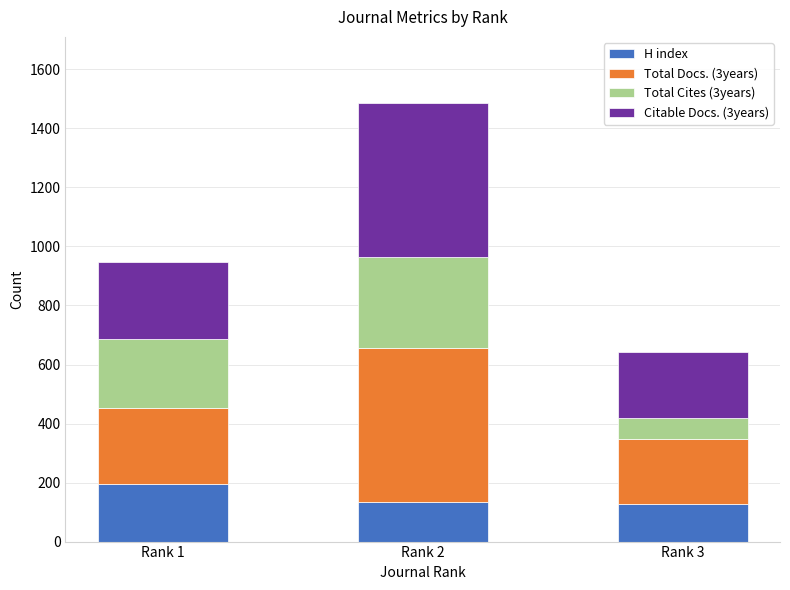

Reading left to right, list the values for the H index series.

194	135	126